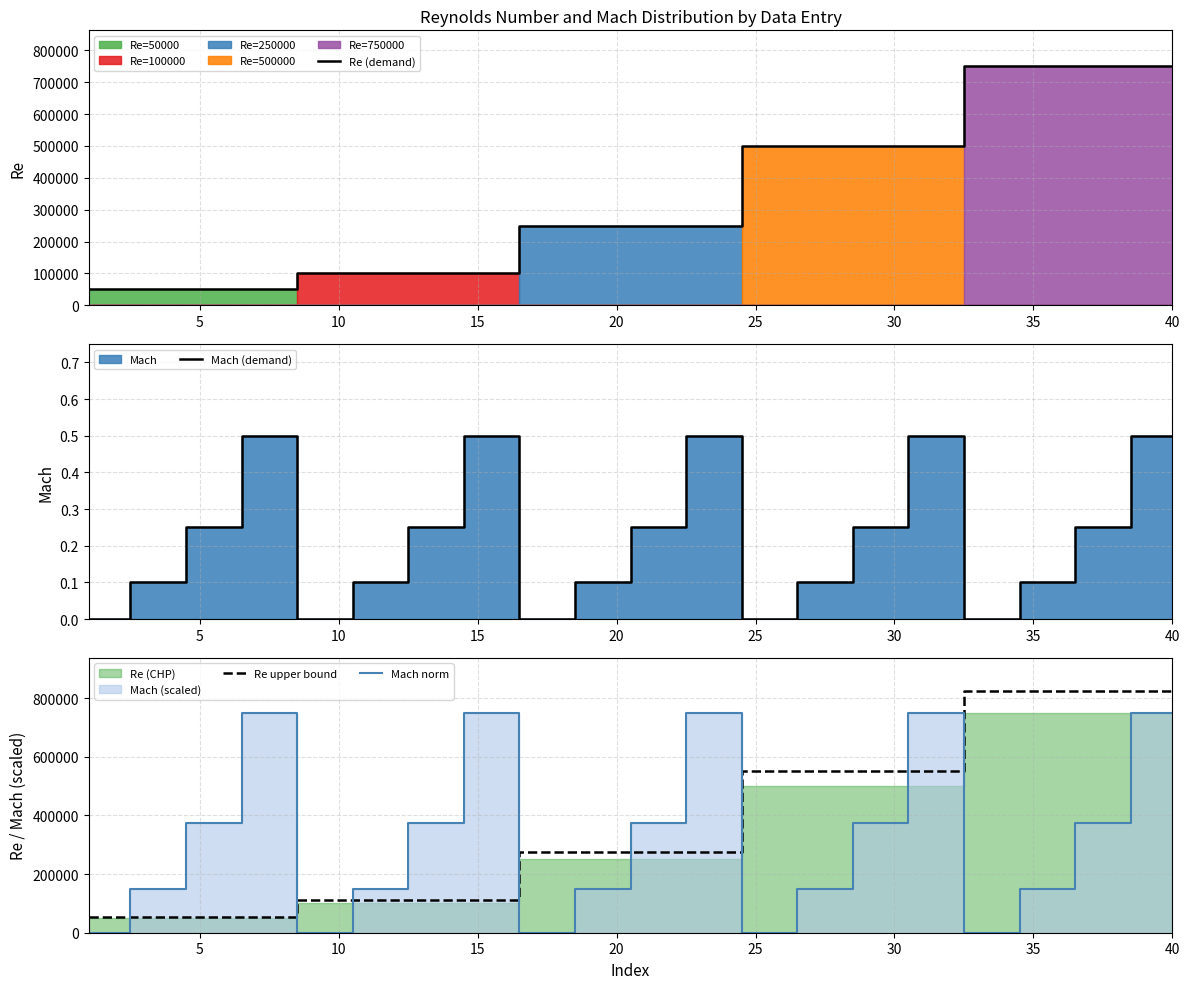

The value of Mach norm at 10 is 375580.5. True or false?

False